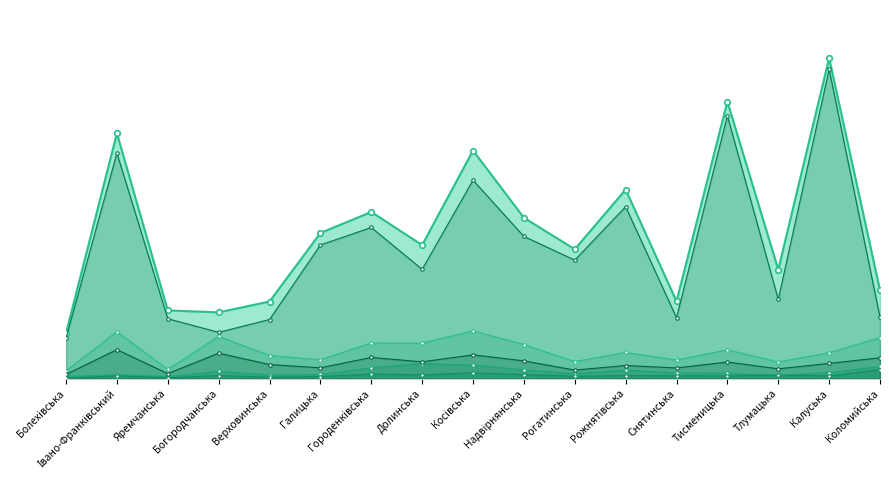

List the labels in order of Всього отримали роботу 2021 value, largest first.

Долинська, Косівська, Коломийська, Городенківська, Надвірнянська, Рожнятівська, Богородчанська, Калуська, Снятинська, Тисменицька, Рогатинська, Галицька, Івано-Франківський, Верховинська, Тлумацька, Яремчанська, Болехівська